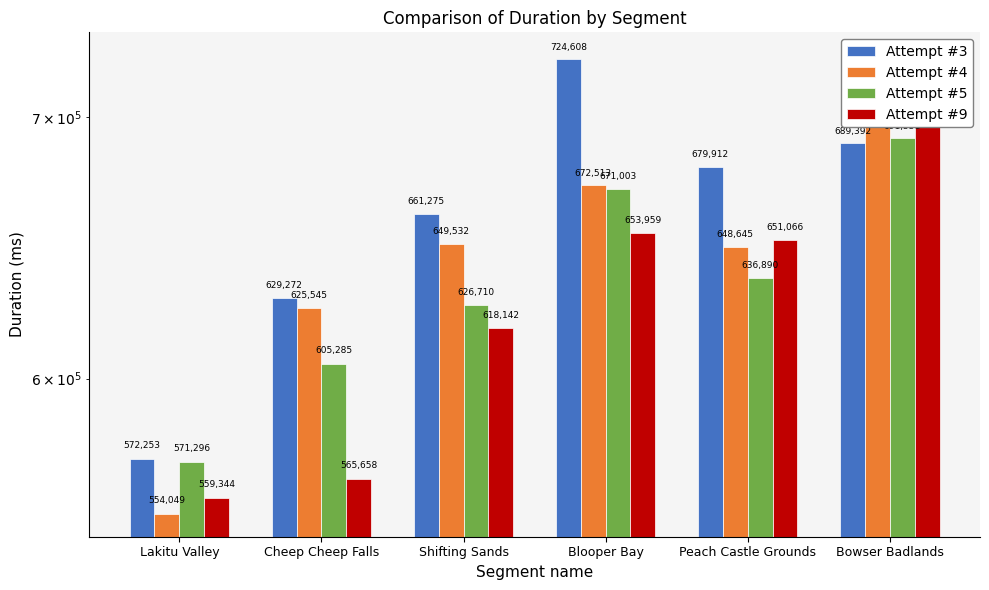

The Attempt #9 series shows 847524 at Shifting Sands. True or false?

False